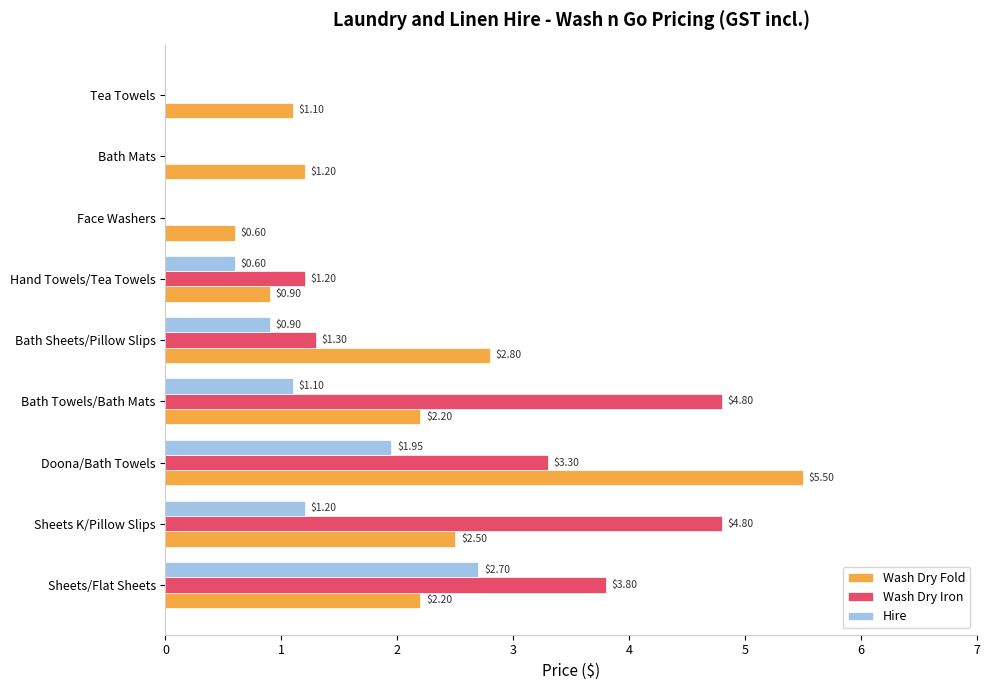

At which category does the chart reach its peak across all series?

Doona/Bath Towels